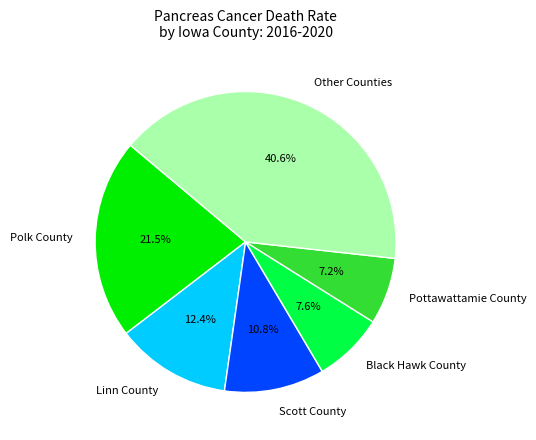

What is the largest slice in the pie chart?

Other Counties